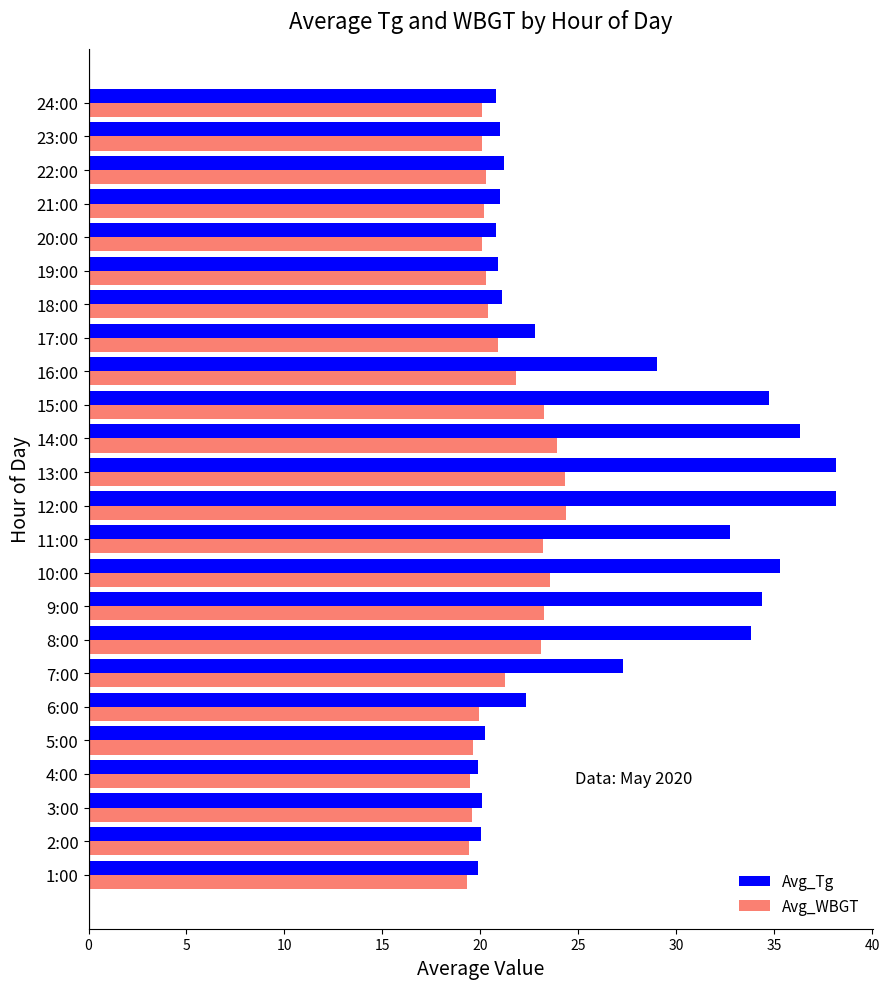

Rank the series by their maximum value, from highest to lowest.

Avg_Tg, Avg_WBGT